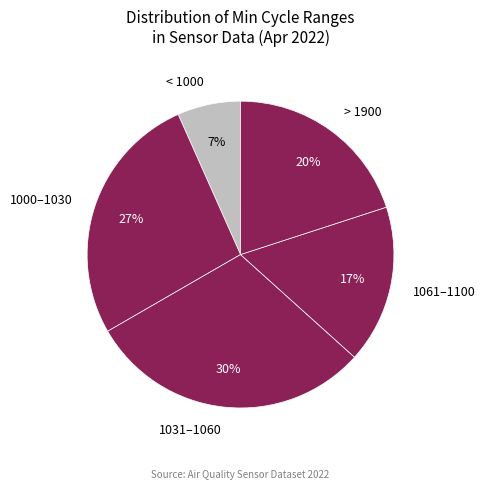

To the nearest percent, what portion does 1031–1060 represent?

30%